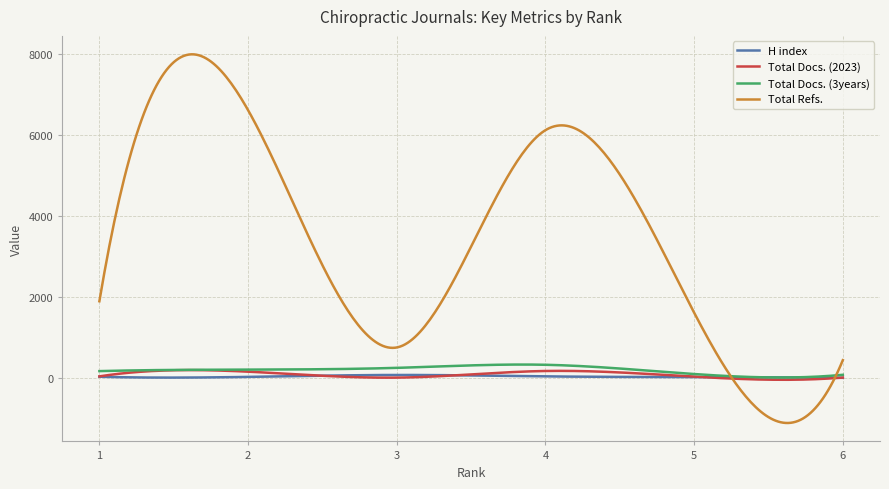

What is the greatest value displayed?

7990.7